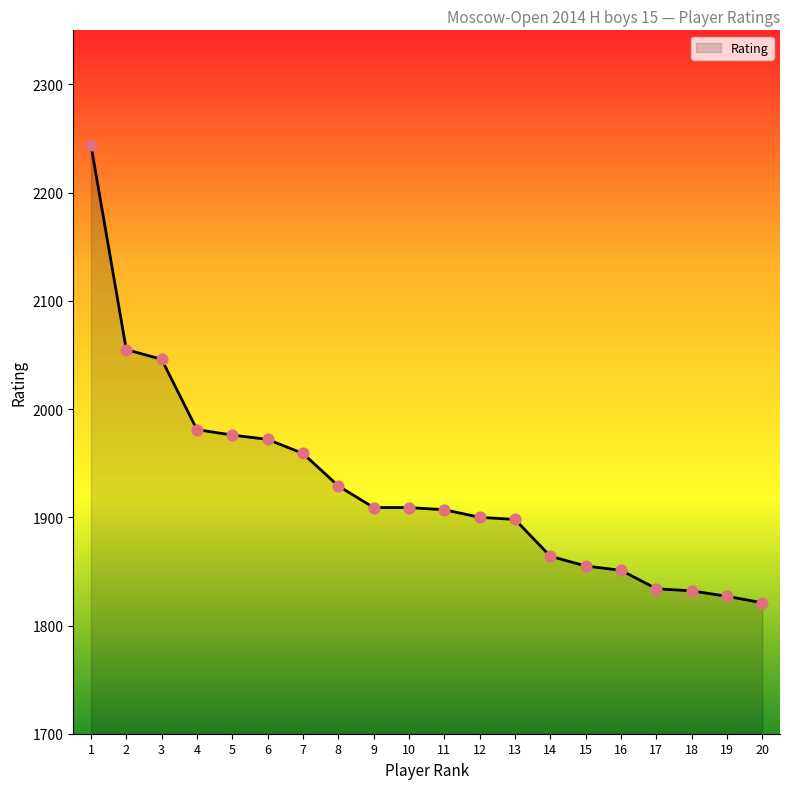

What is the change in value from 12 to 15?

-45